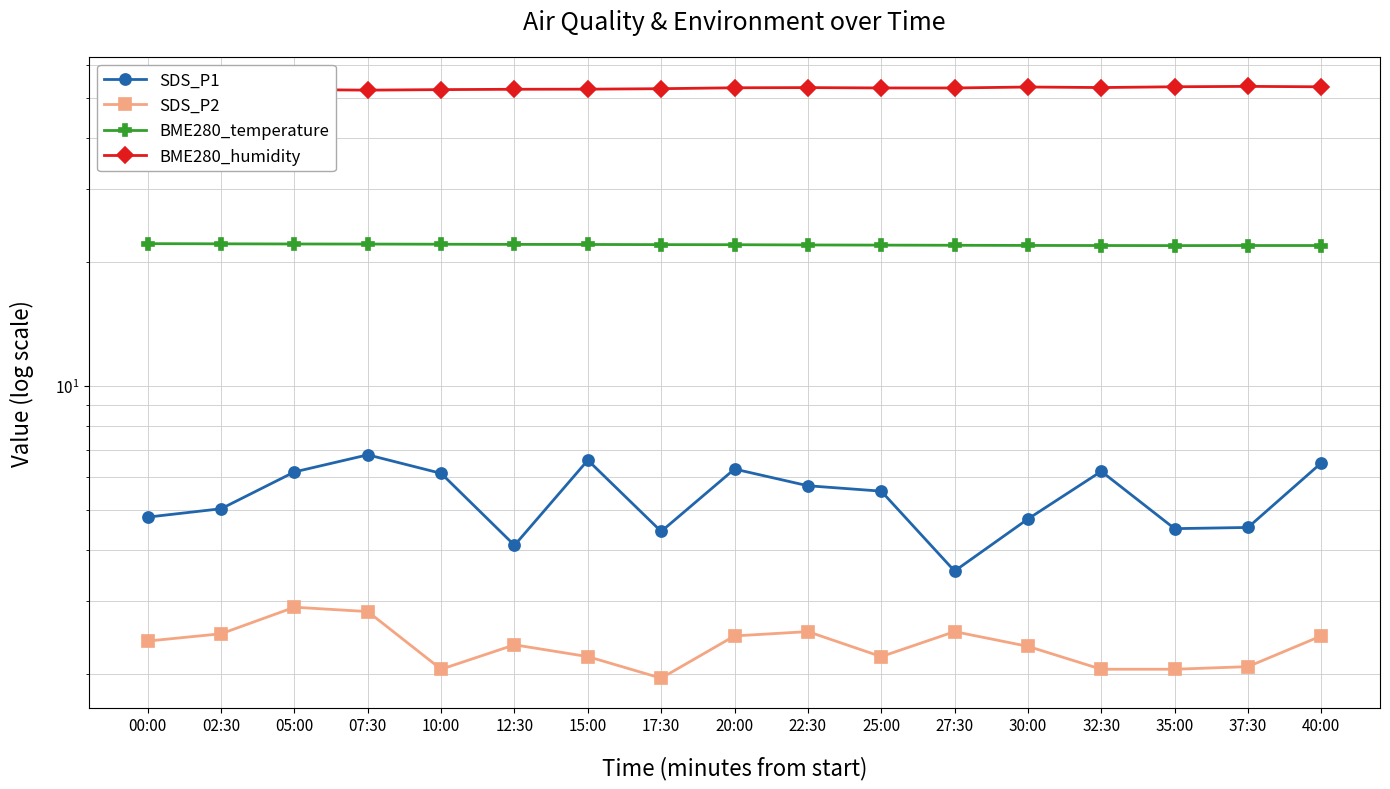

Reading right to left, what are all the values shown in this chart?

SDS_P1: 6.5	4.5	4.5	6.2	4.8	3.5	5.5	5.7	6.3	4.4	6.6	4.1	6.1	6.8	6.2	5.0	4.8
SDS_P2: 2.5	2.1	2.0	2.0	2.3	2.5	2.2	2.5	2.5	1.9	2.2	2.4	2.0	2.8	2.9	2.5	2.4
BME280_temperature: 21.9	21.9	21.9	21.9	21.9	21.9	22.0	22.0	22.0	22.0	22.1	22.1	22.1	22.1	22.1	22.1	22.1
BME280_humidity: 53.2	53.4	53.3	53.0	53.2	52.9	52.9	53.0	53.0	52.7	52.5	52.5	52.4	52.3	52.4	52.3	52.3